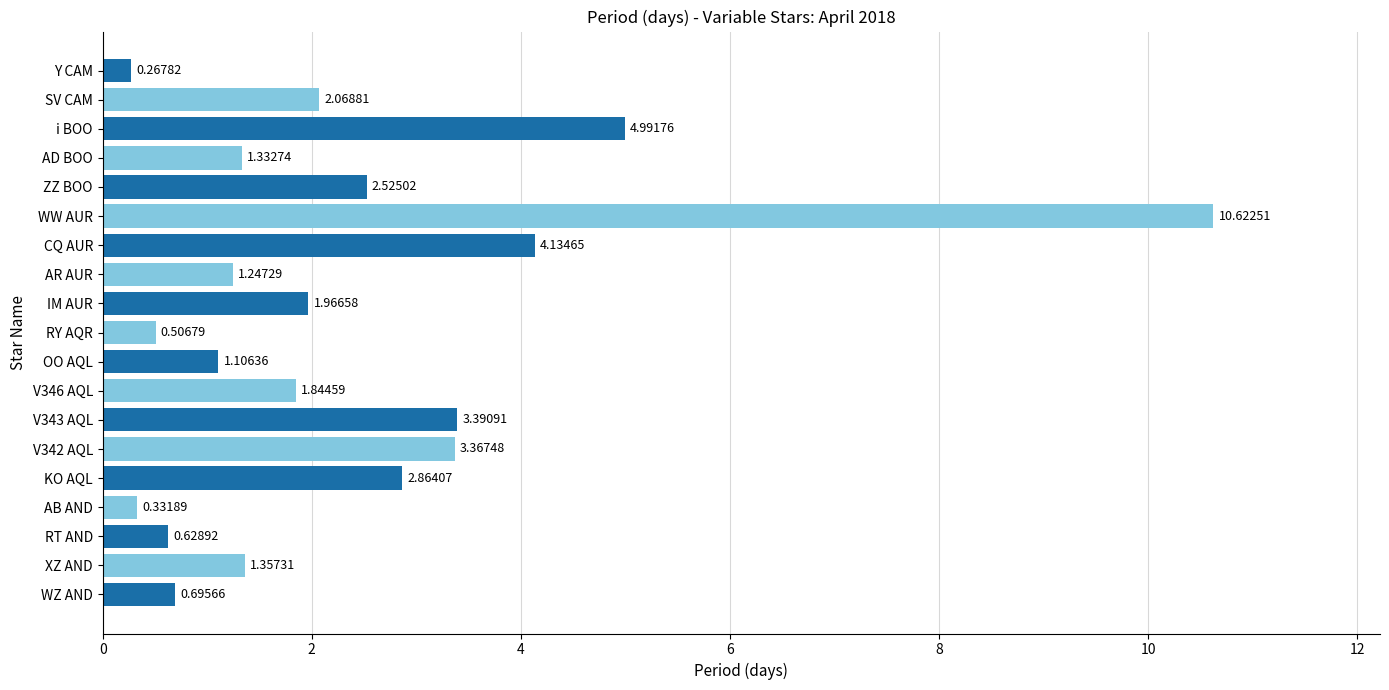

At which label is the value closest to 5?

i BOO